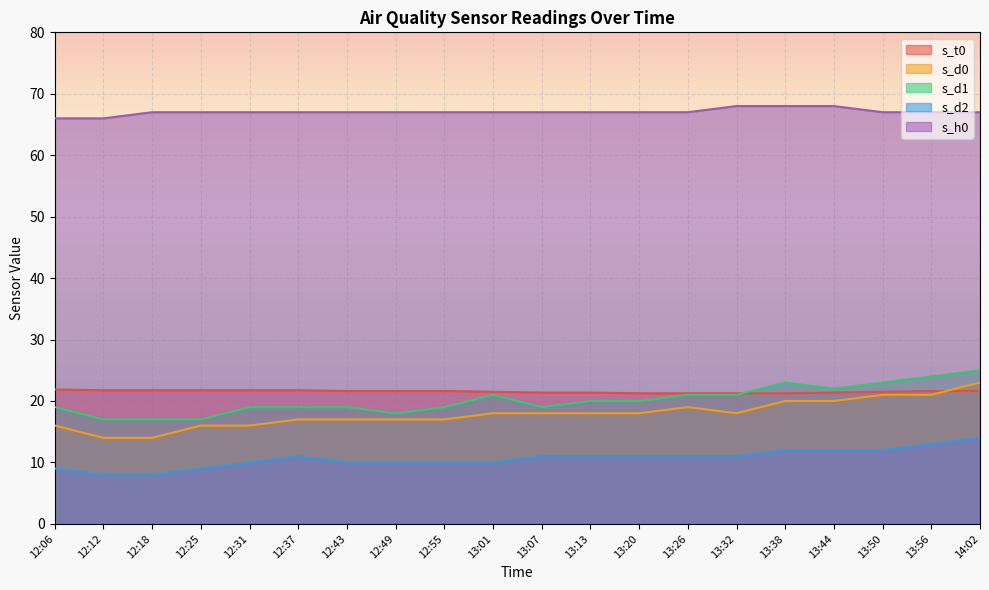

What is the difference between the maximum and minimum values in the s_d1 series?

8.0